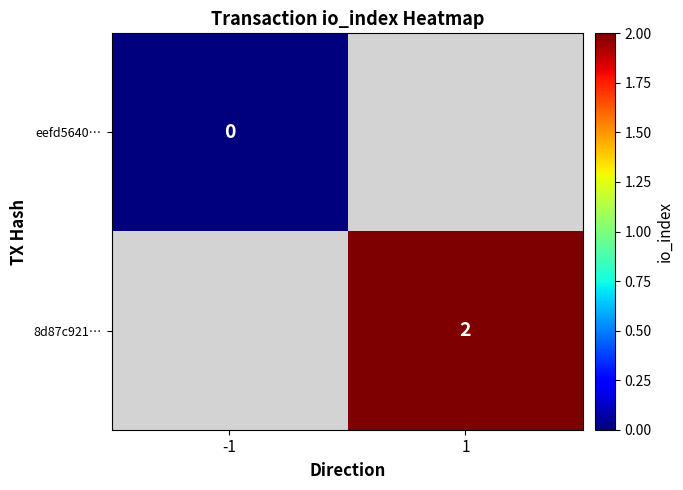

How many data points does each series have?

2